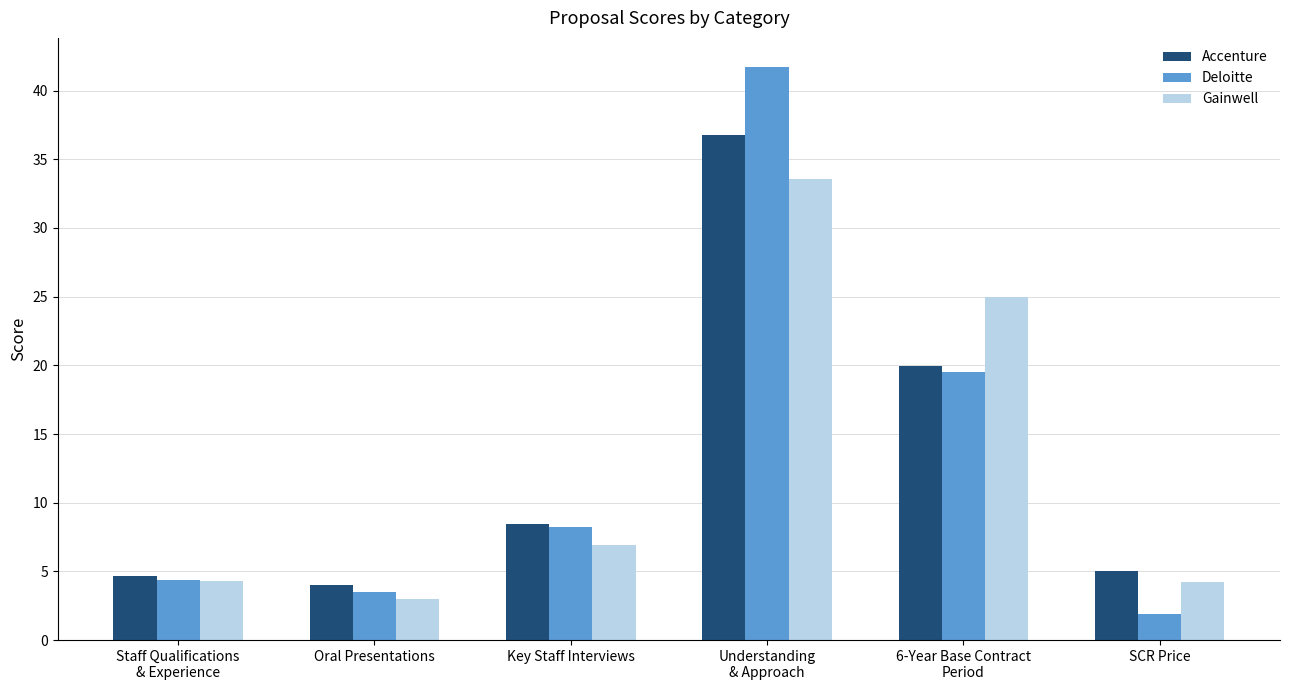

What is the value of the Accenture bar at the 2nd from the left?

4.0